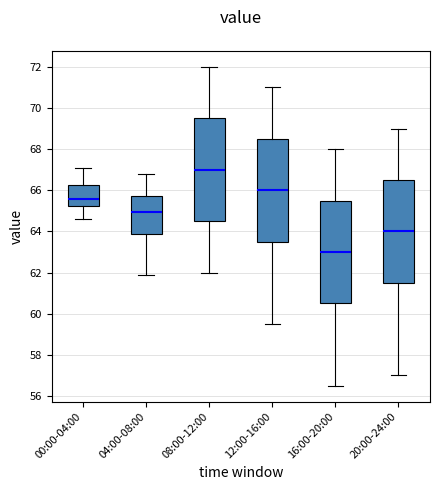

Which box's median line is the lowest?

16:00-20:00